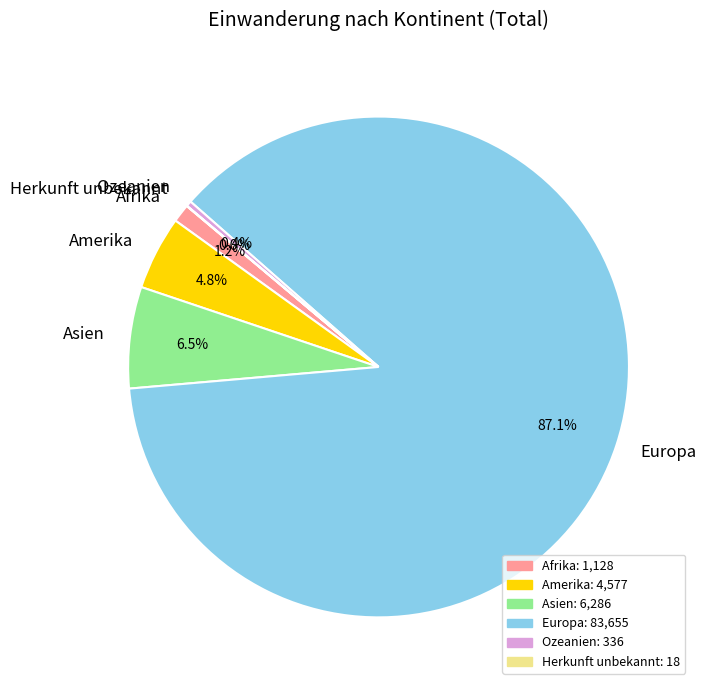

What is the majority slice?

Europa